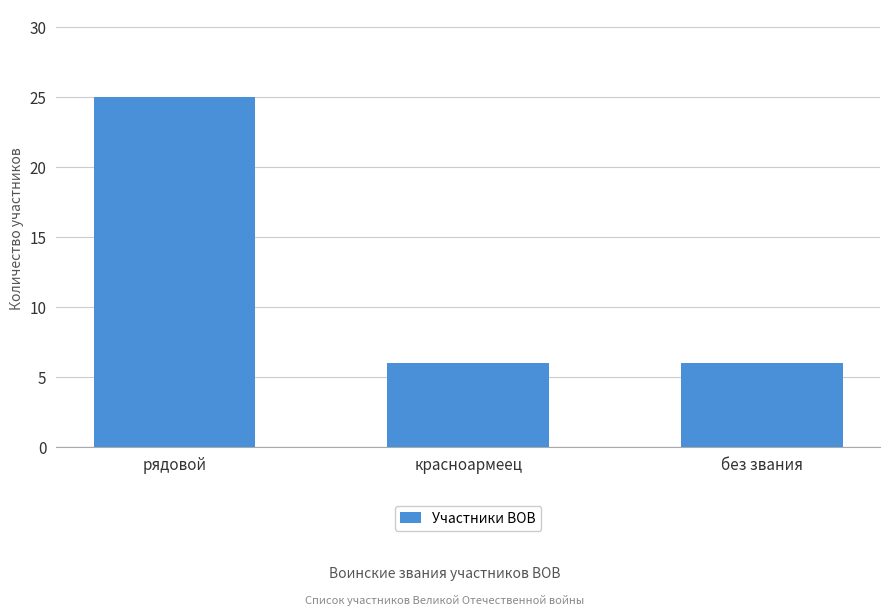

What is the maximum value shown in the chart?

25